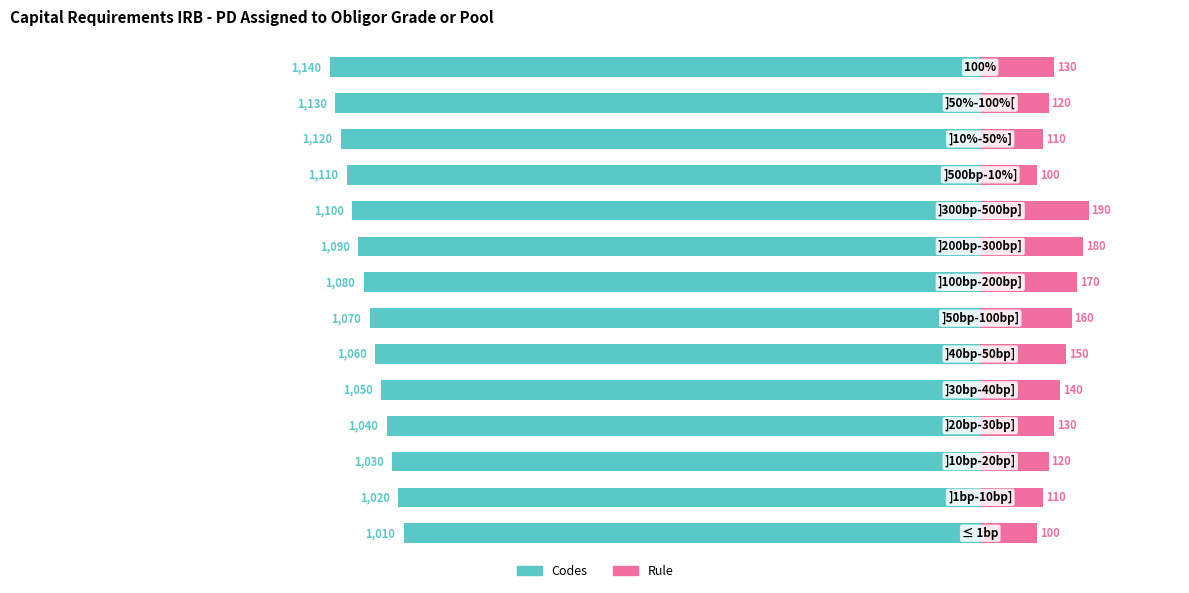

What value does the Codes series have at 6, to the nearest 10?

-1070